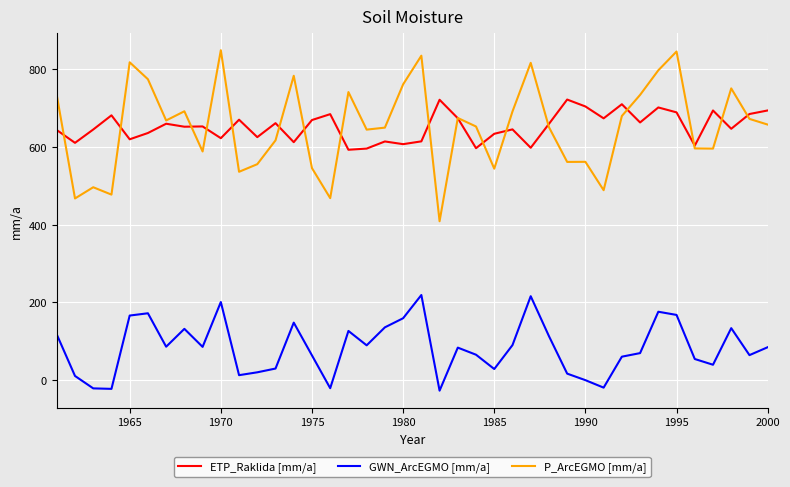

In ETP_Raklida [mm/a], how many points are lower than both neighbors (excluding endpoints)?

14